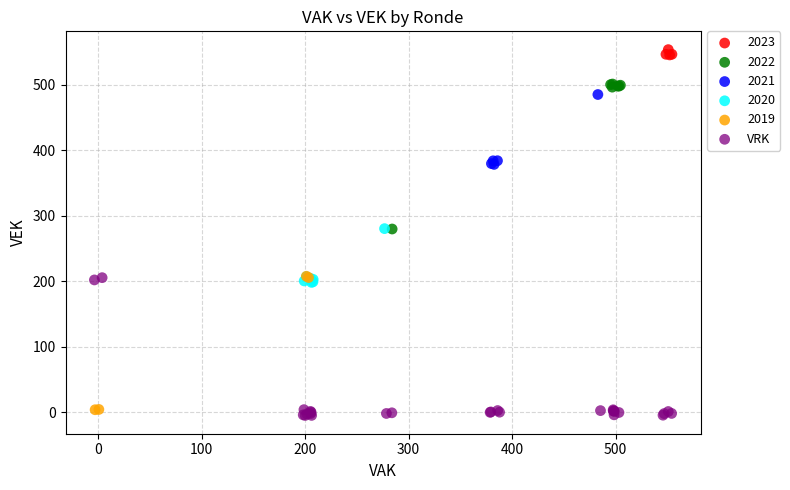

Which series reaches the maximum Y coordinate?

2023